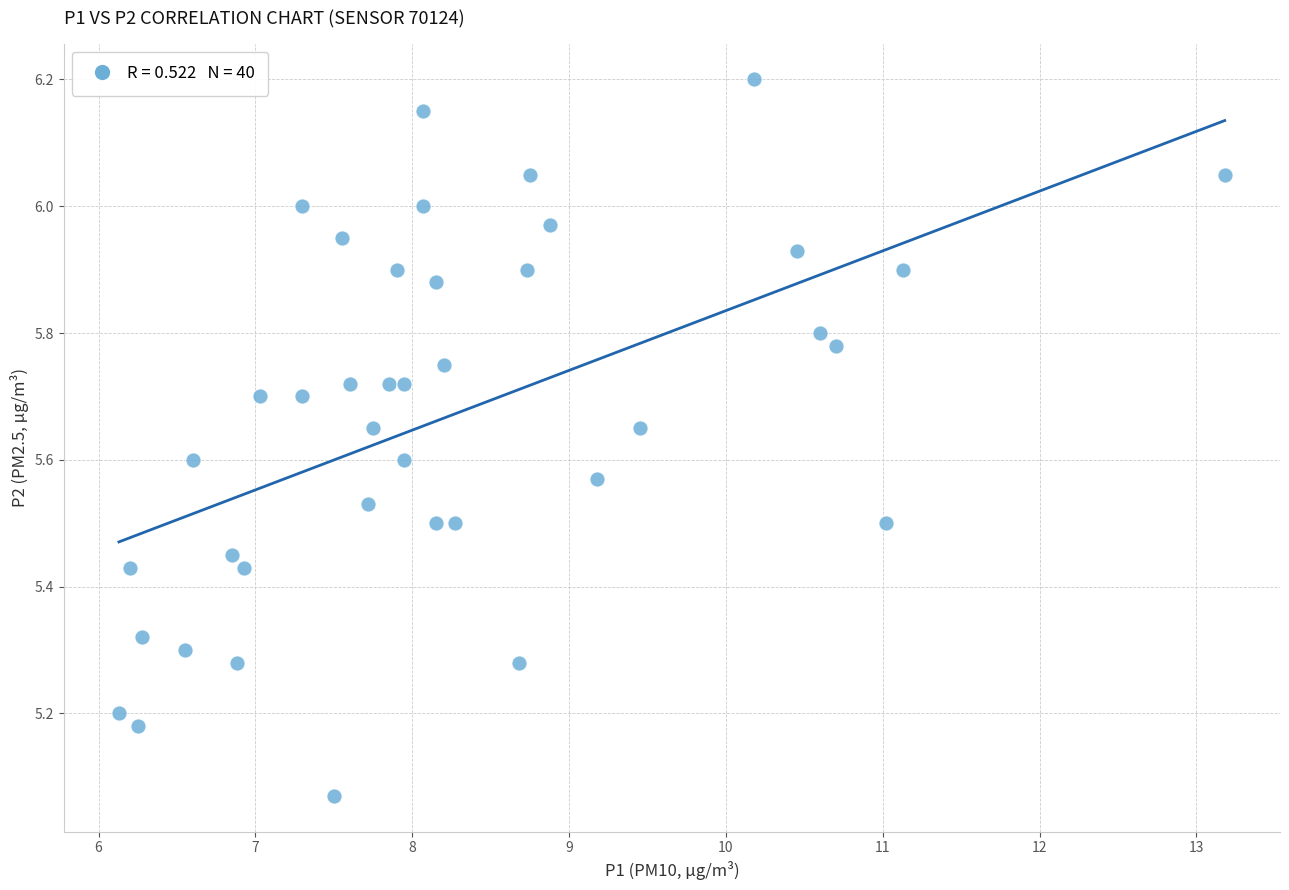

What is the range of Y values (max minus min)?

1.1